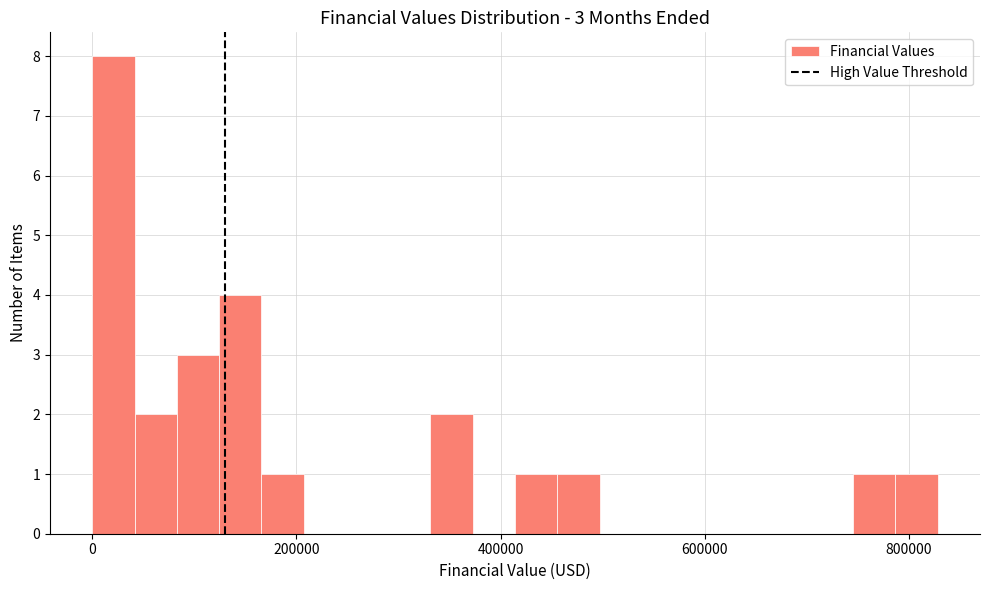

Around what value on the x-axis is the tallest bar? Give the approximate position of its centre, as read against the axis.

20000